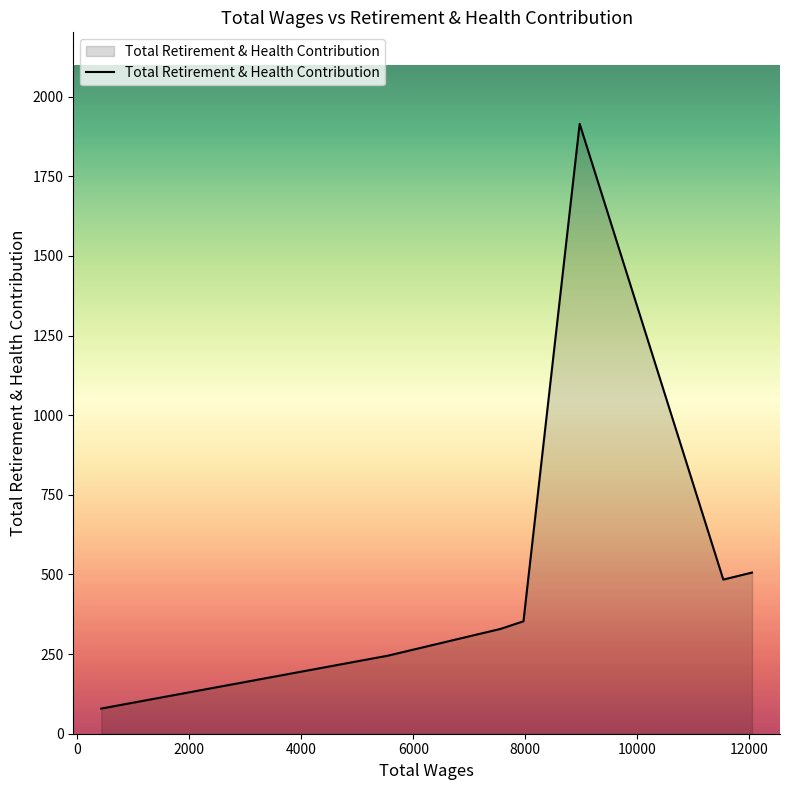

What is the minimum value shown in the chart?

79